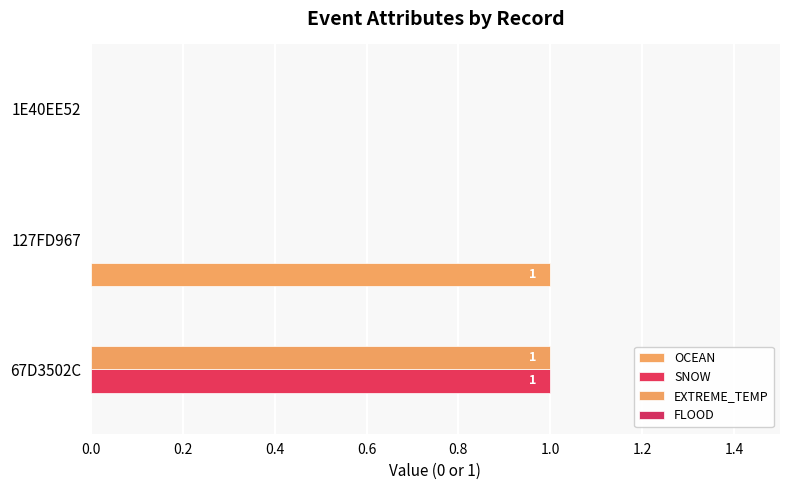

How many data points does each series have?

3